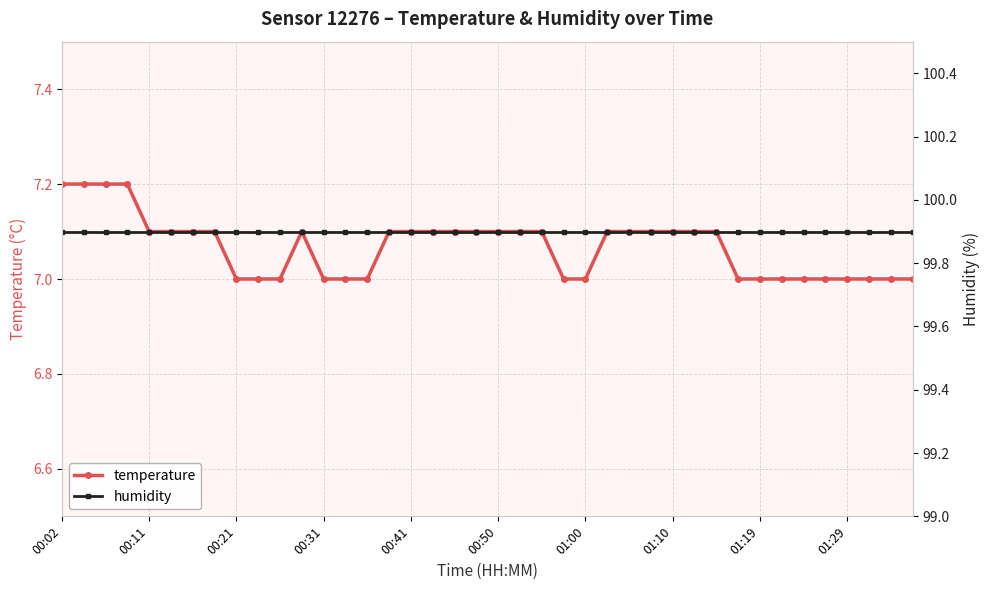

The temperature series shows 7.2 at 00:02. True or false?

True